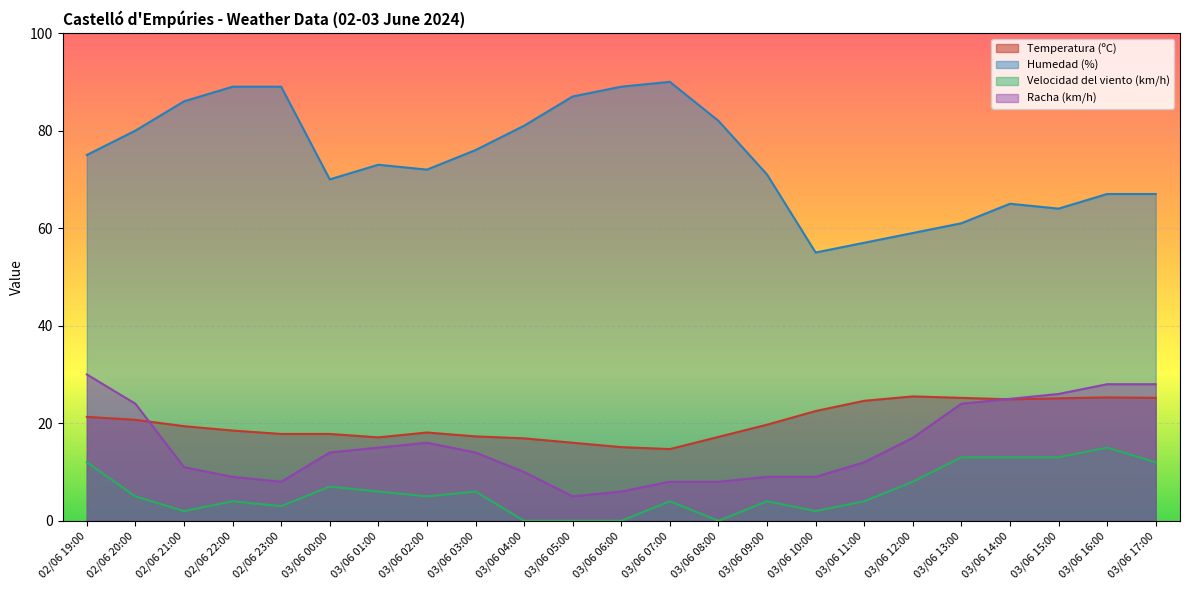

At how many categories does at least one series exceed 38?

23